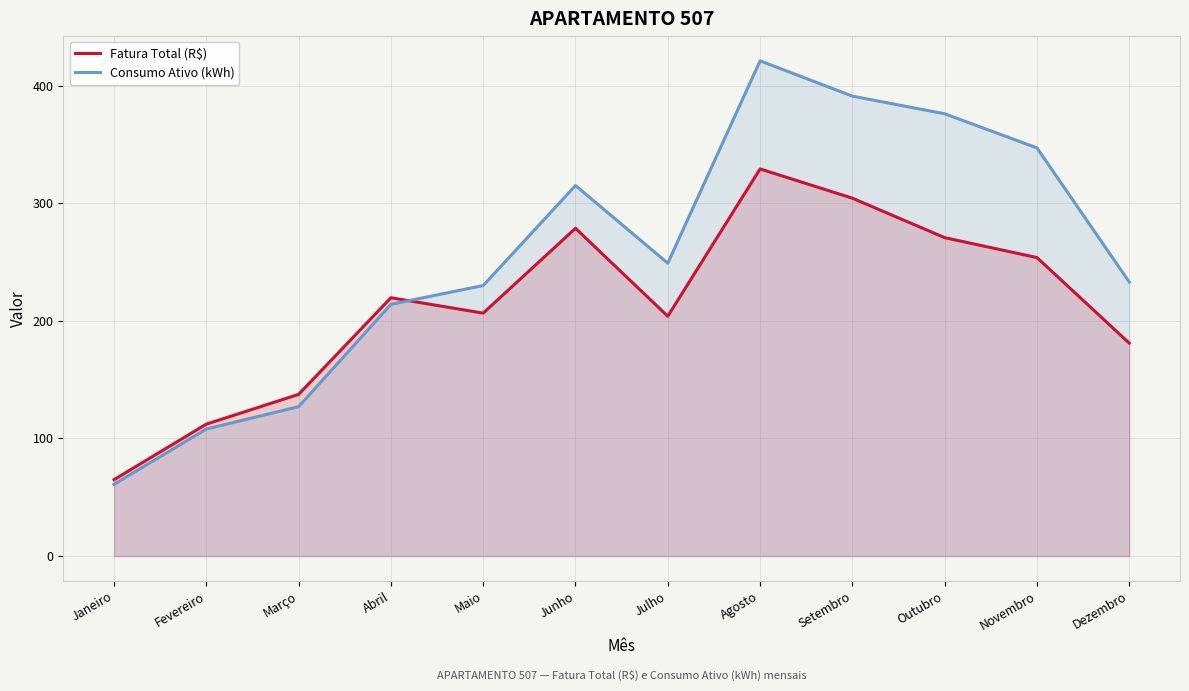

How many lines are shown in the chart?

2